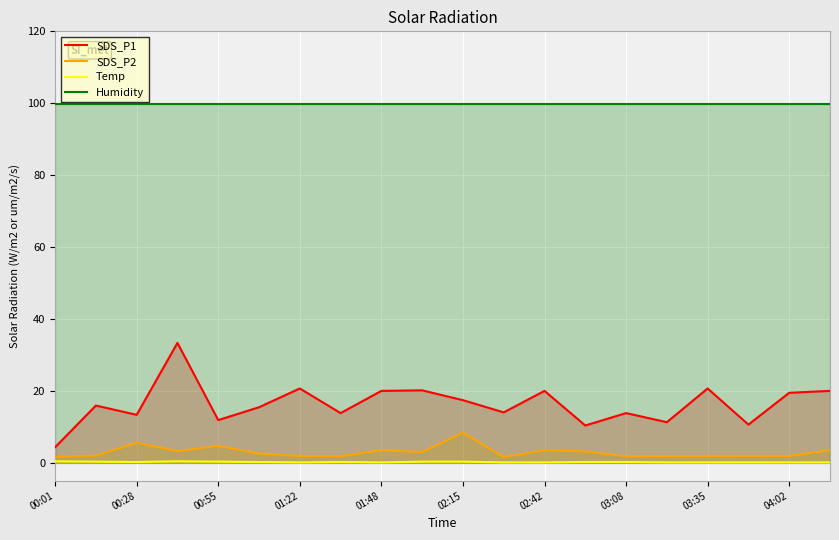

List the series in order of their peak value, highest first.

Humidity, SDS_P1, SDS_P2, Temp